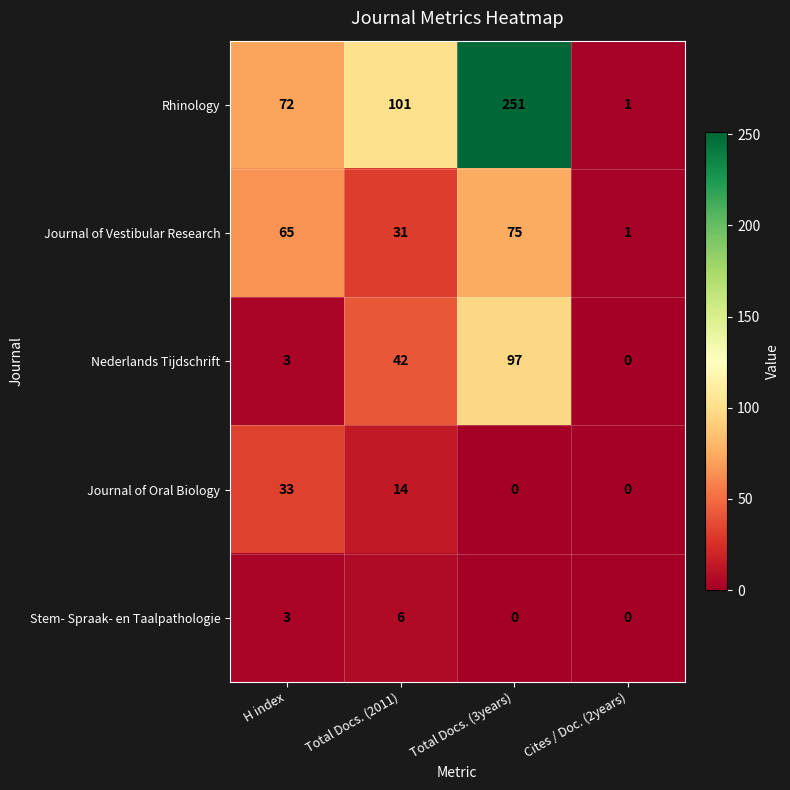

What is the sum of all Journal of Oral Biology values?

47